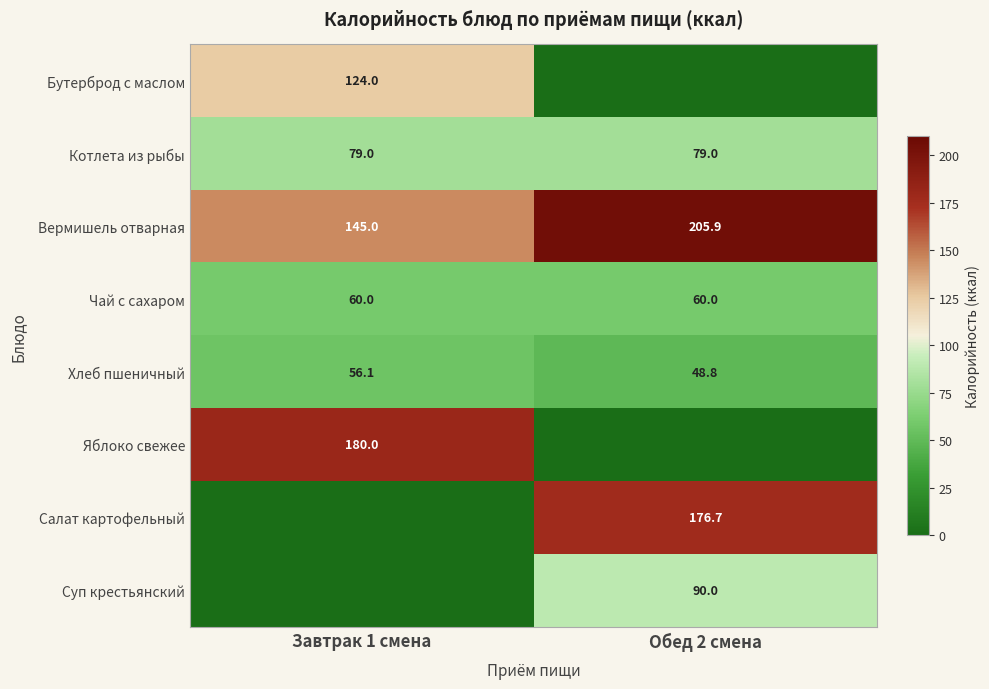

What is the difference between the Хлеб пшеничный values at Обед 2 смена and Завтрак 1 смена?

7.3